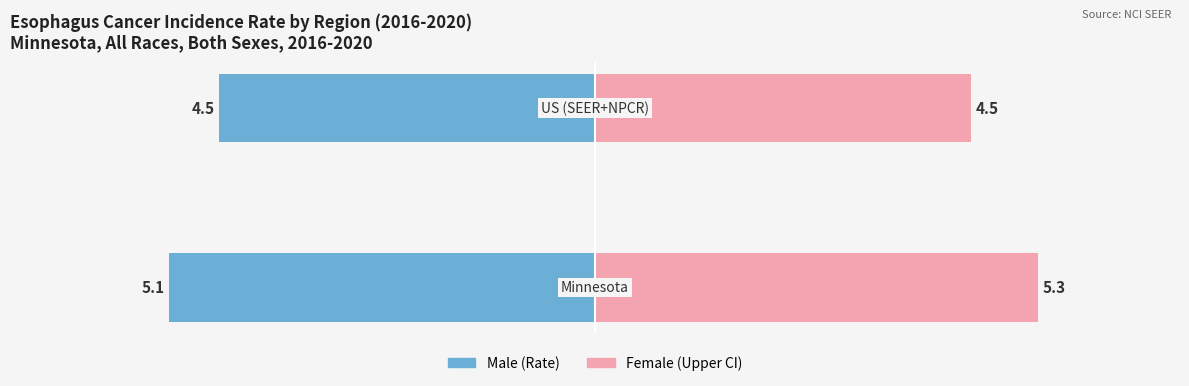

At 1, list the series in order from largest to smallest.

Male, Female